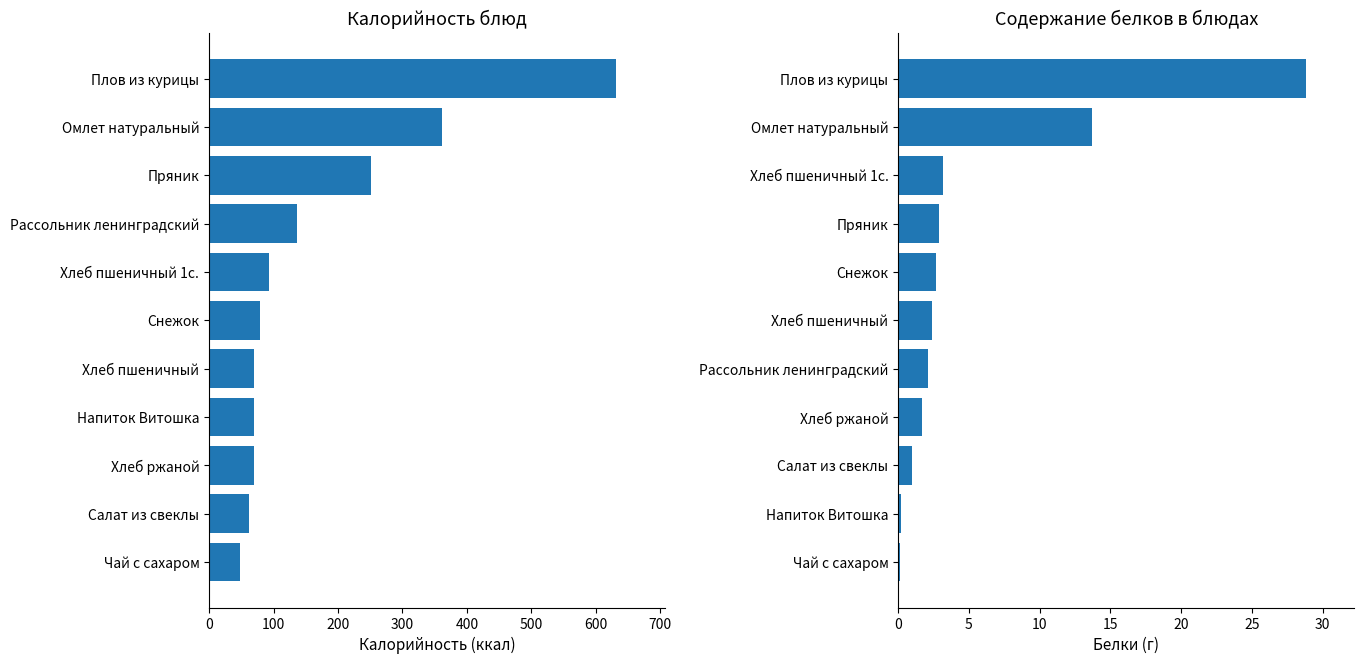

Which series has the widest spread of values?

Калорийность